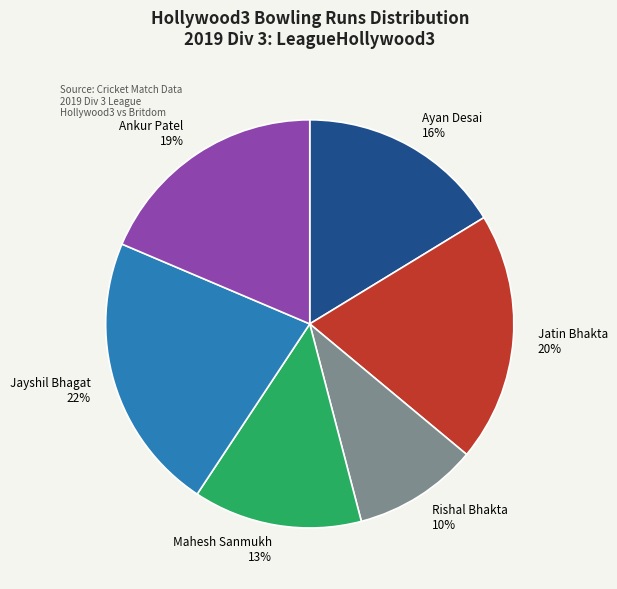

Between Jatin Bhakta and Jayshil Bhagat, which is larger?

Jayshil Bhagat